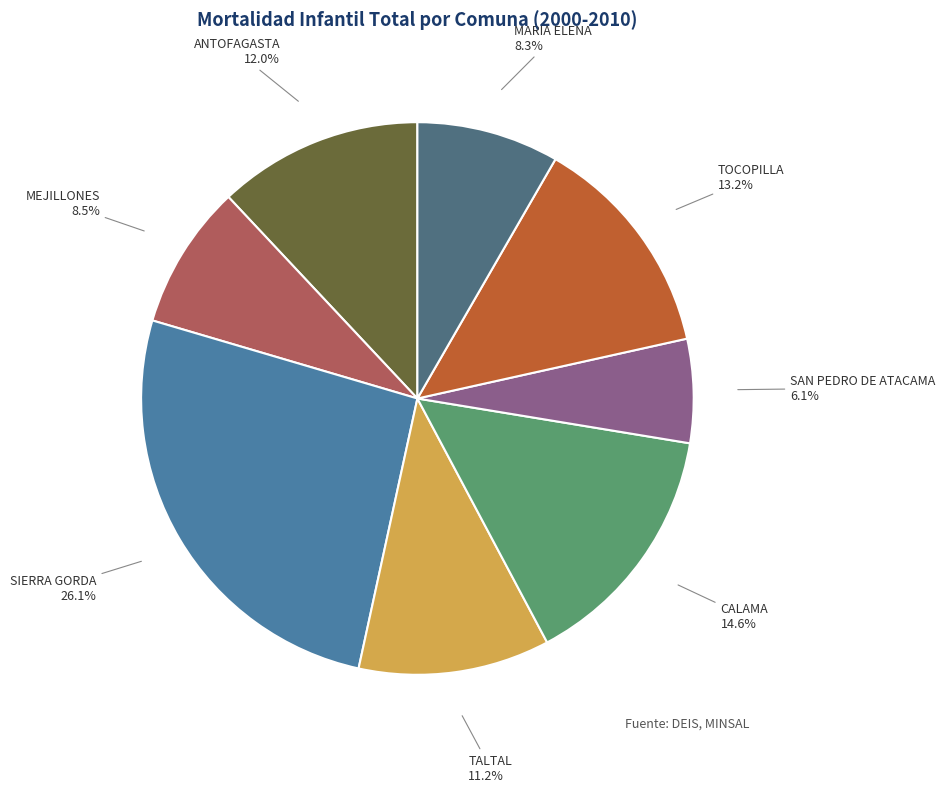

How many slices are in this pie chart?

8